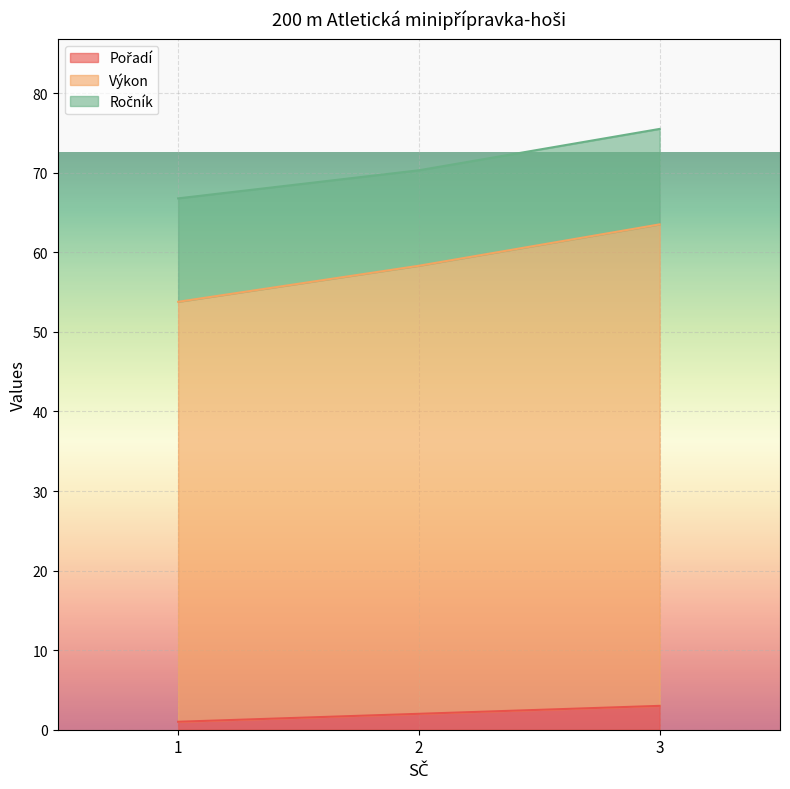

What is the total value across all series at 2?

70.3